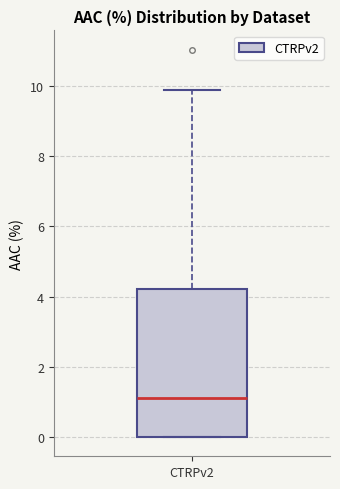

Where is the lower edge of the box for CTRPv2 on the y-axis? The values are not printed on the chart, so give them approximately, as read against the axis.

0.0